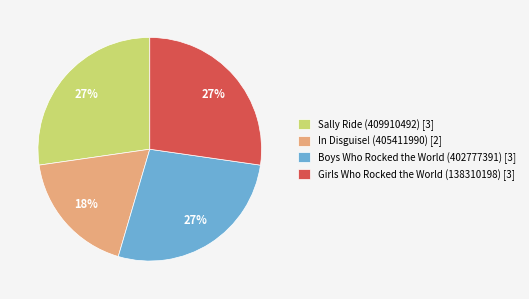

The Girls Who Rocked the World (138310198) slice represents 34% of the pie. True or false?

False